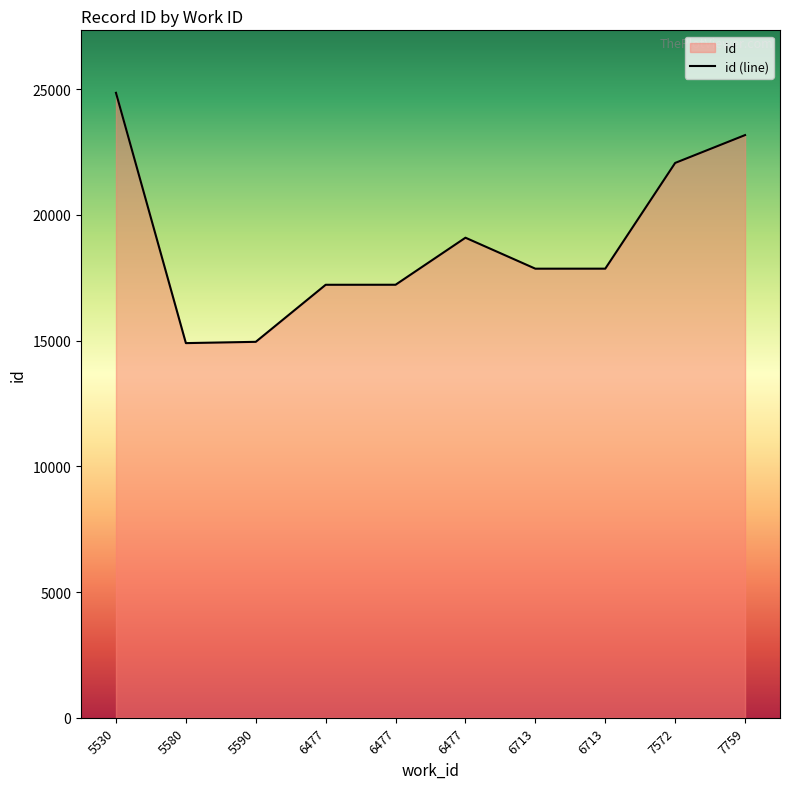

At which category does the data reach its first local valley?

5580